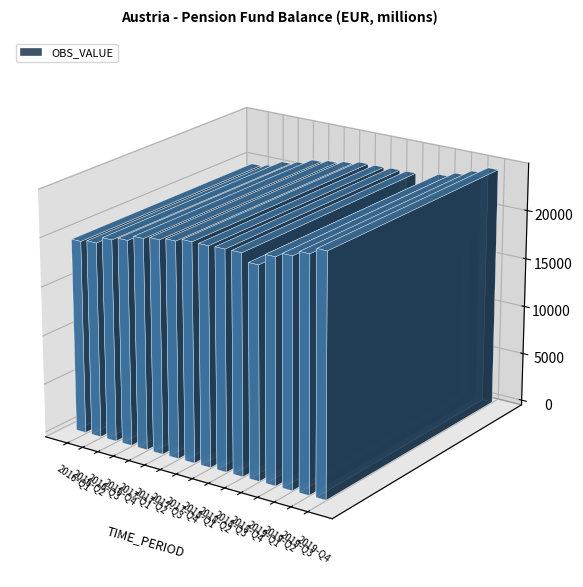

List the labels in order of value, largest first.

2019-Q4, 2019-Q3, 2019-Q2, 2019-Q1, 2018-Q3, 2018-Q2, 2017-Q4, 2018-Q1, 2017-Q3, 2017-Q2, 2018-Q4, 2017-Q1, 2016-Q4, 2016-Q3, 2016-Q2, 2016-Q1